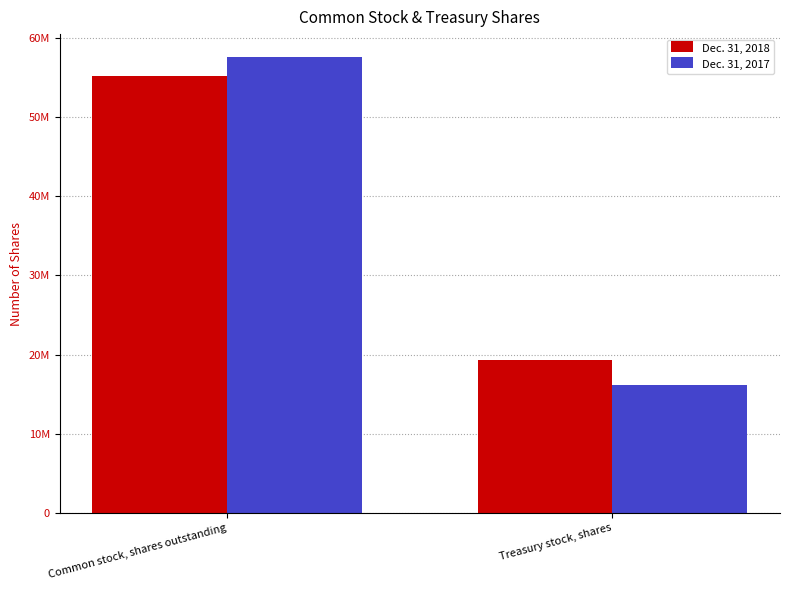

Does the chart contain stacked bars?

No